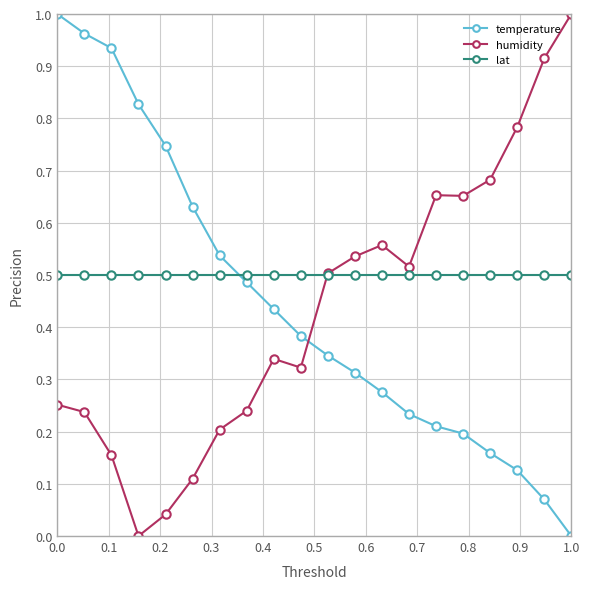

How many data points in humidity are above 0?

19